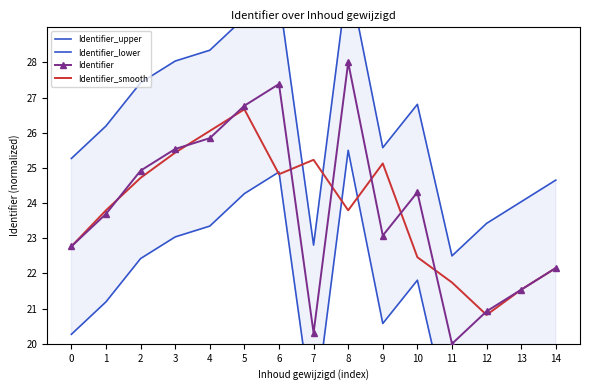

After their last crossing, which series has the higher values: Identifier_upper or Identifier_smooth?

Identifier_upper